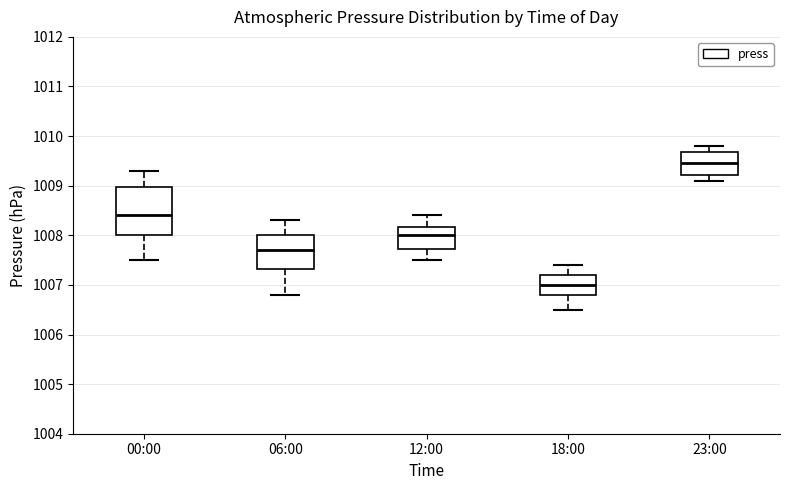

Which box's median line is the highest?

23:00